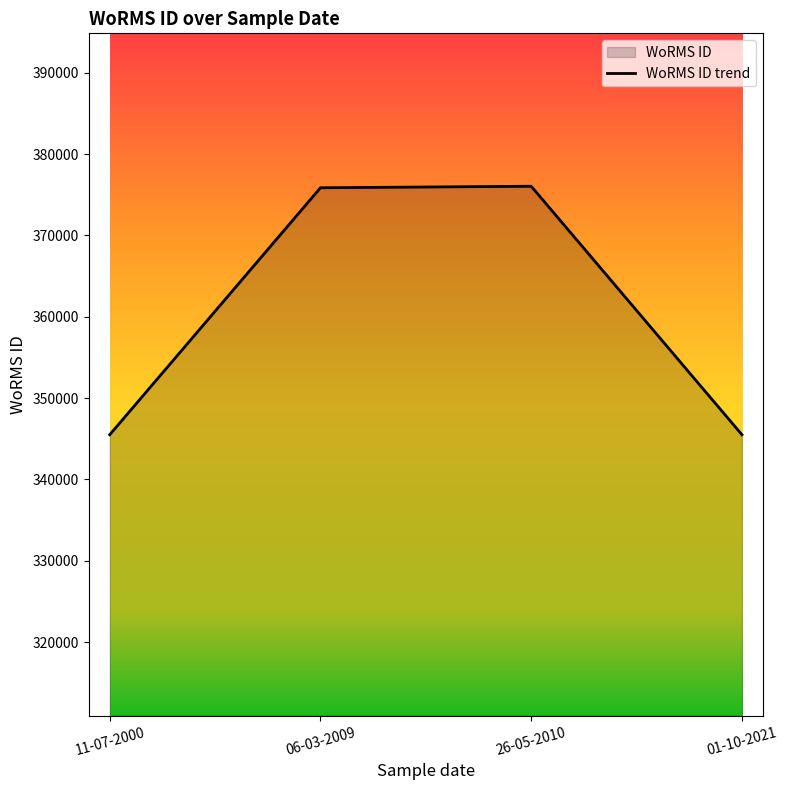

Reading left to right, list all the values displayed in this chart.

345489	375856	376043	345489